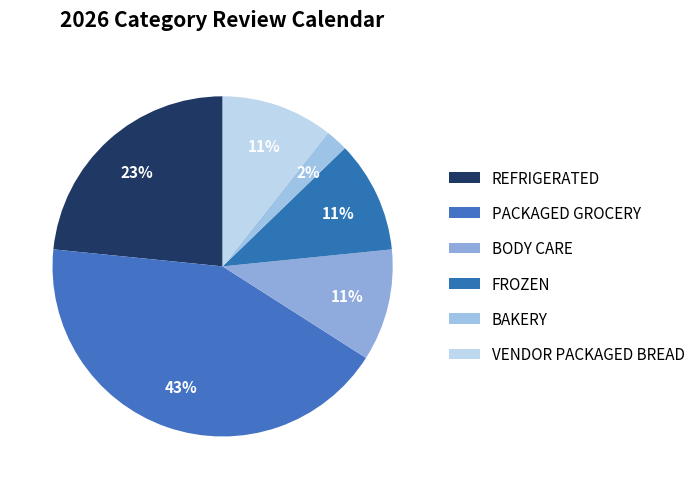

Combined, do FROZEN and PACKAGED GROCERY account for over 50%?

Yes